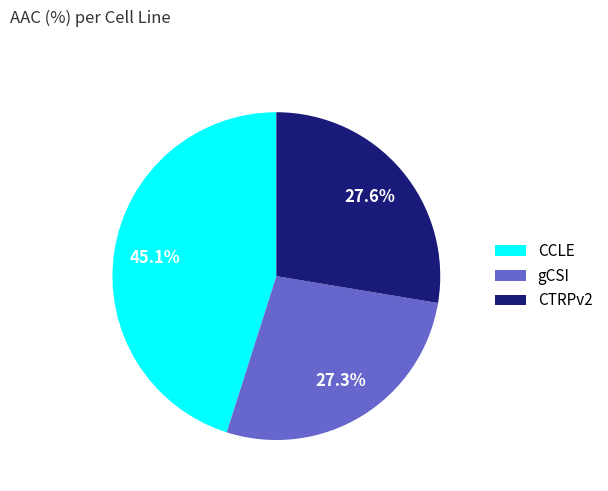

How many slices are in this pie chart?

3